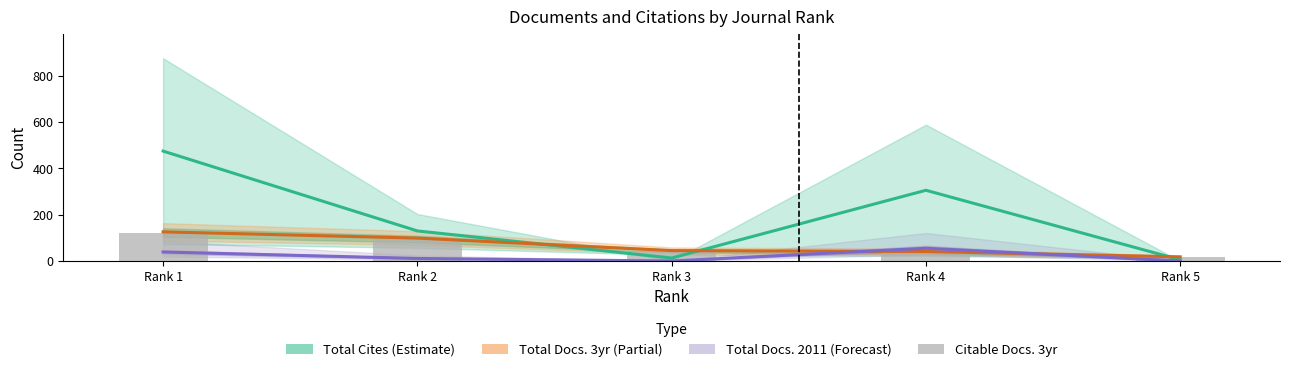

Reading left to right, extract all data points from this chart.

Total Cites (3years): 474.9	130.0	12.9	305.6	5.1
Total Docs. (3years): 126.0	99.0	45.0	41.0	18.0
Total Docs. (2011): 39.0	11.0	0.0	55.0	0.0
Citable Docs. (3years): 123.0	95.0	43.0	37.0	17.0